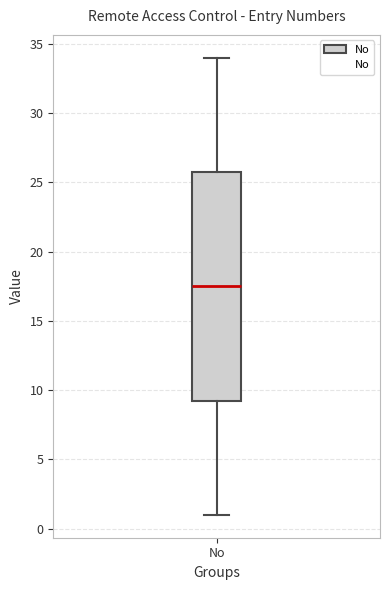

Transcribe this box plot: give where the median line is, the range the box spans, and where the two whiskers end, as read against the y-axis. The values are not printed on the chart, so give them approximately, as read against the axis.

median 17.5, box 9.5 to 26.0, whiskers 1.0 to 34.0